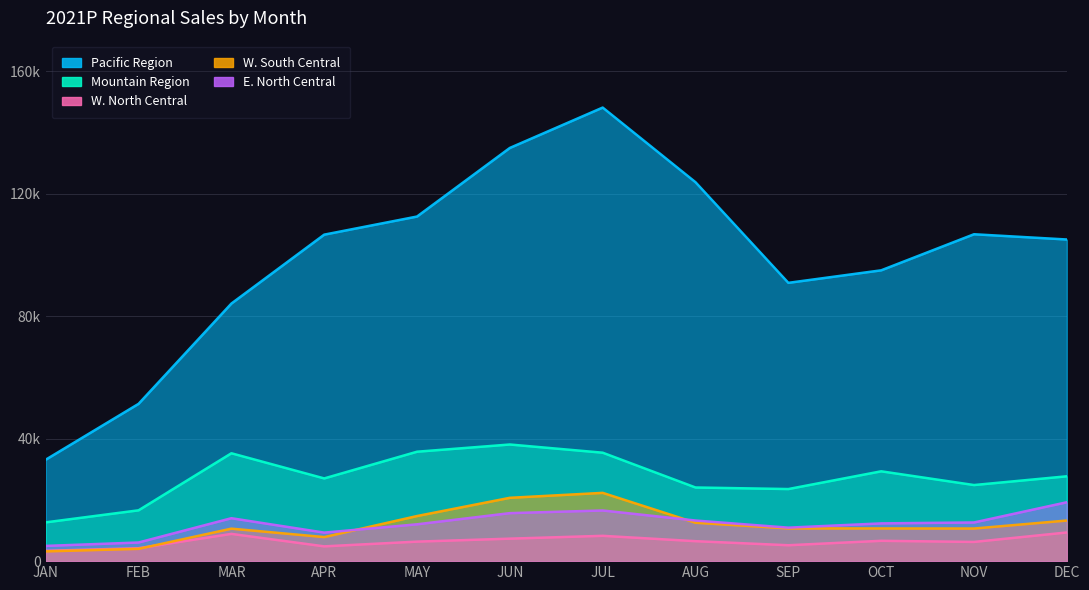

At which label does W. North Central first exceed 6519?

MAR